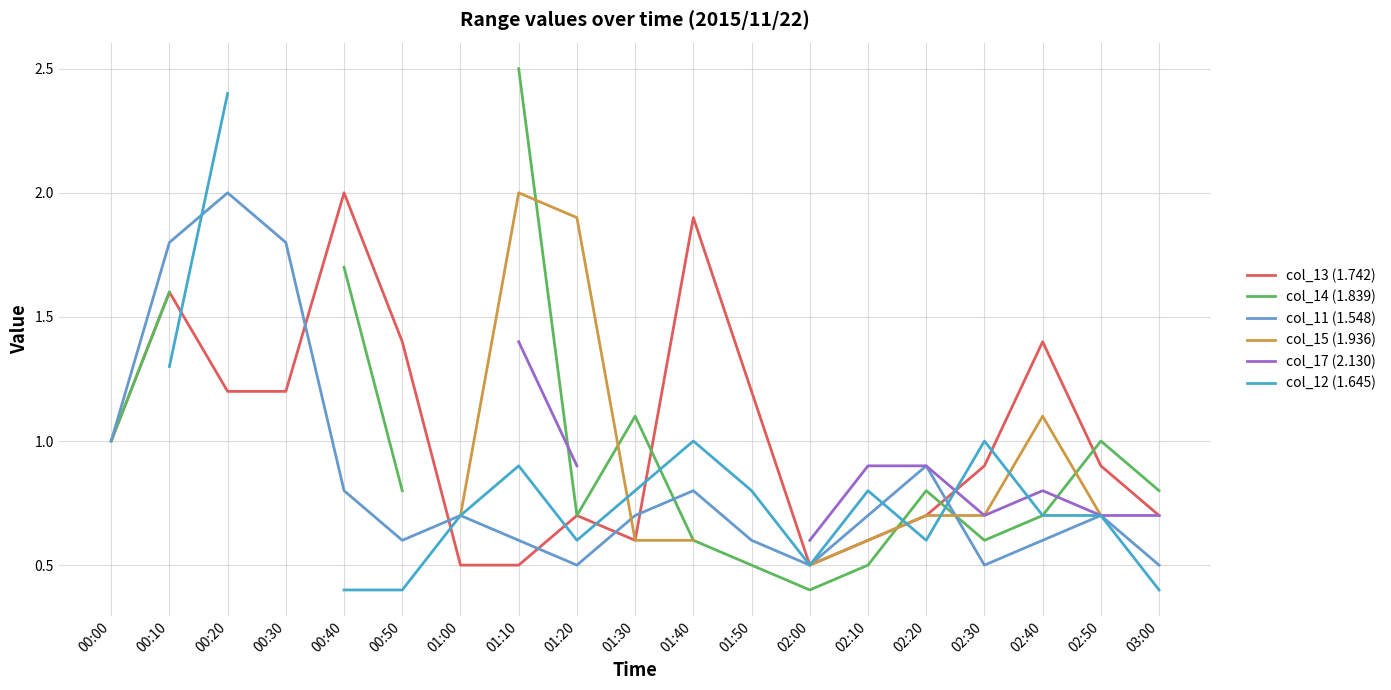

Is it true that col_15 (1.936) equals 1.1 at 02:50?

False